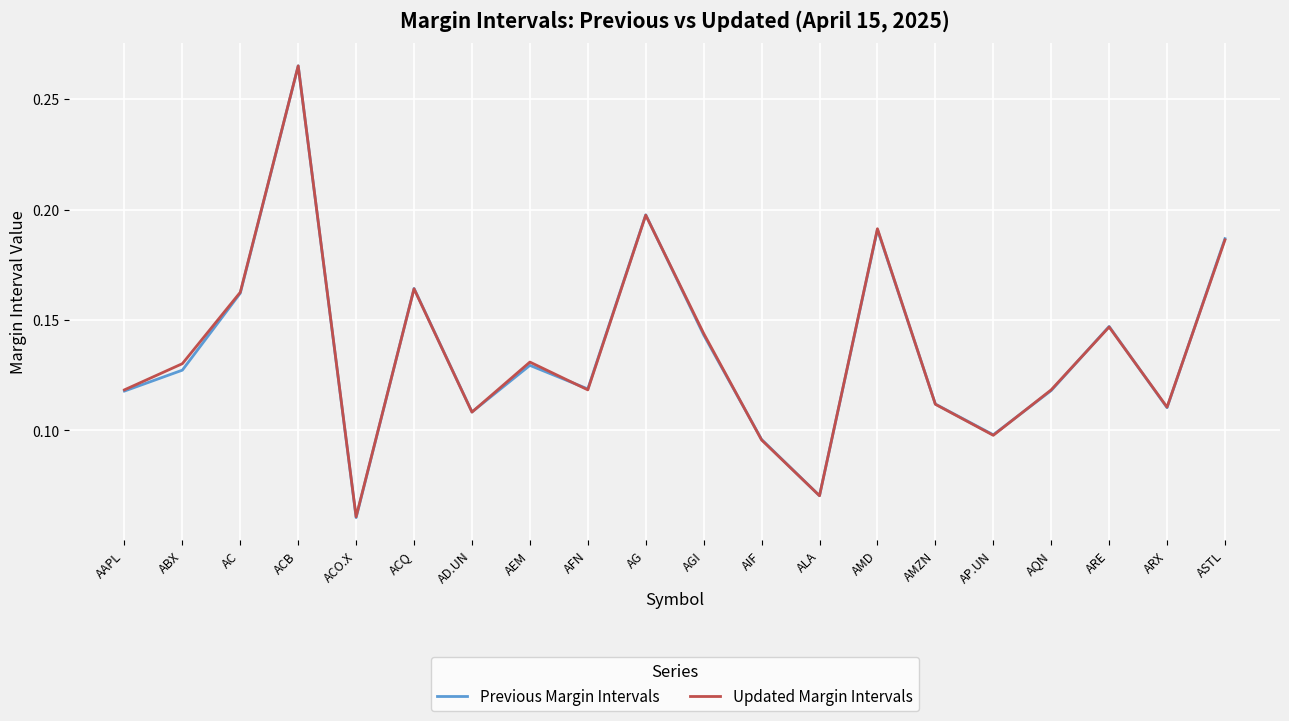

What position from the right is AC?

18